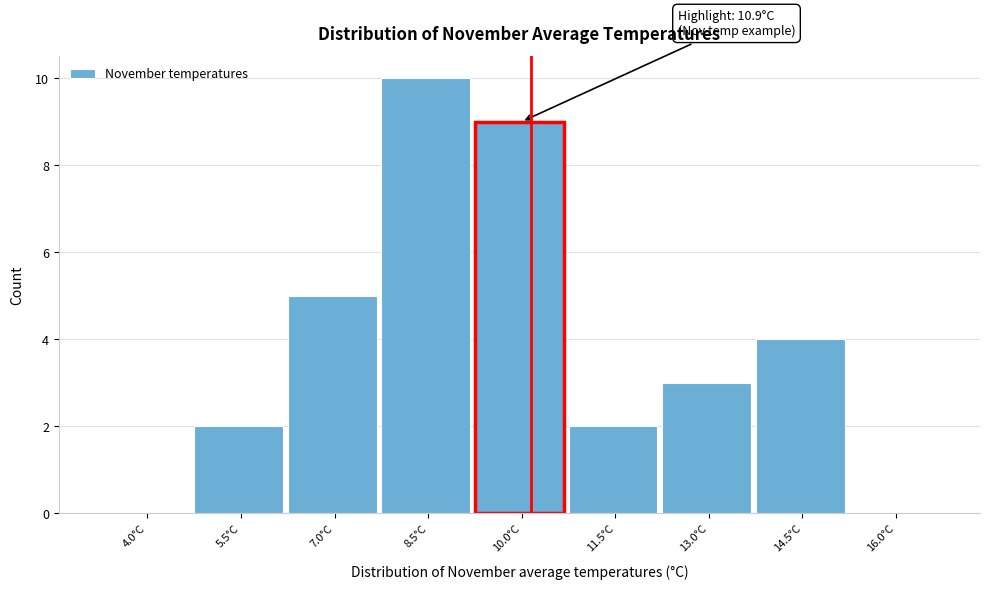

Reading right to left, list all the values displayed in this chart.

16.0°C=0	14.5°C=4	13.0°C=3	11.5°C=2	10.0°C=9	8.5°C=10	7.0°C=5	5.5°C=2	4.0°C=0